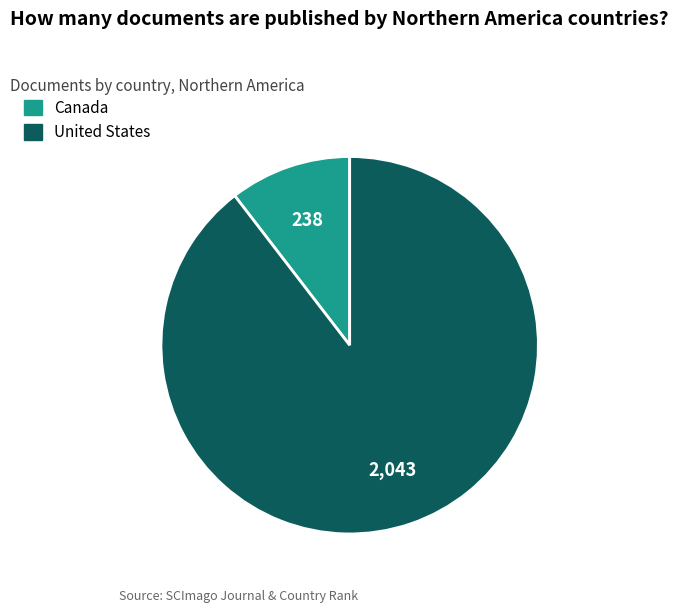

True or false: United States accounts for 90% of the total.

True